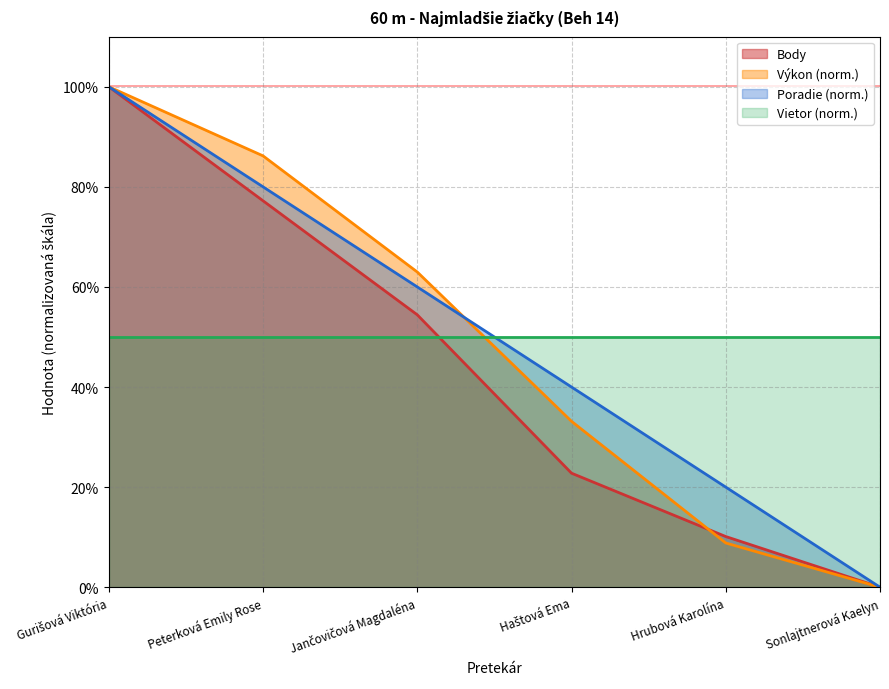

What is the value of the Body point at the 3rd from the left?

54.4